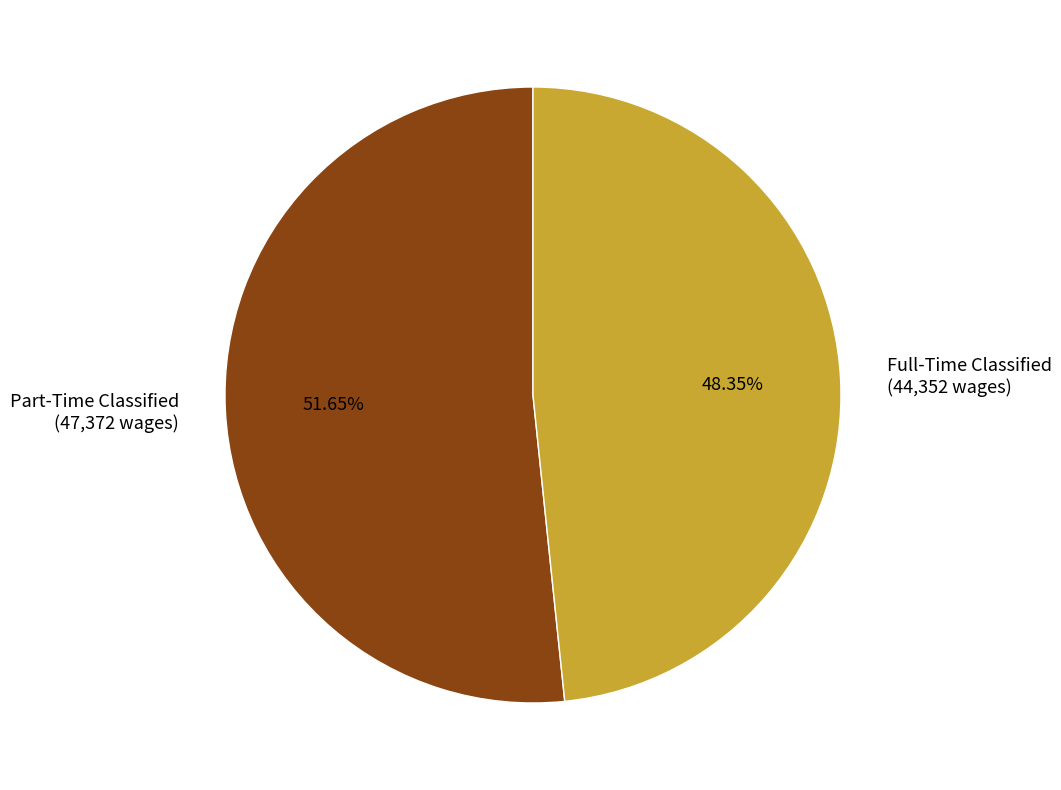

How many slices are in this pie chart?

2